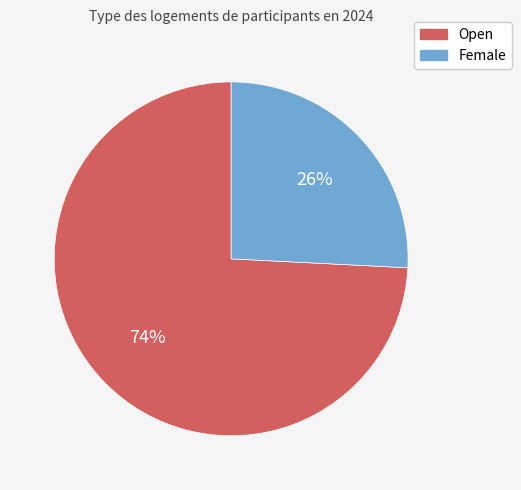

How many slices are in this pie chart?

2